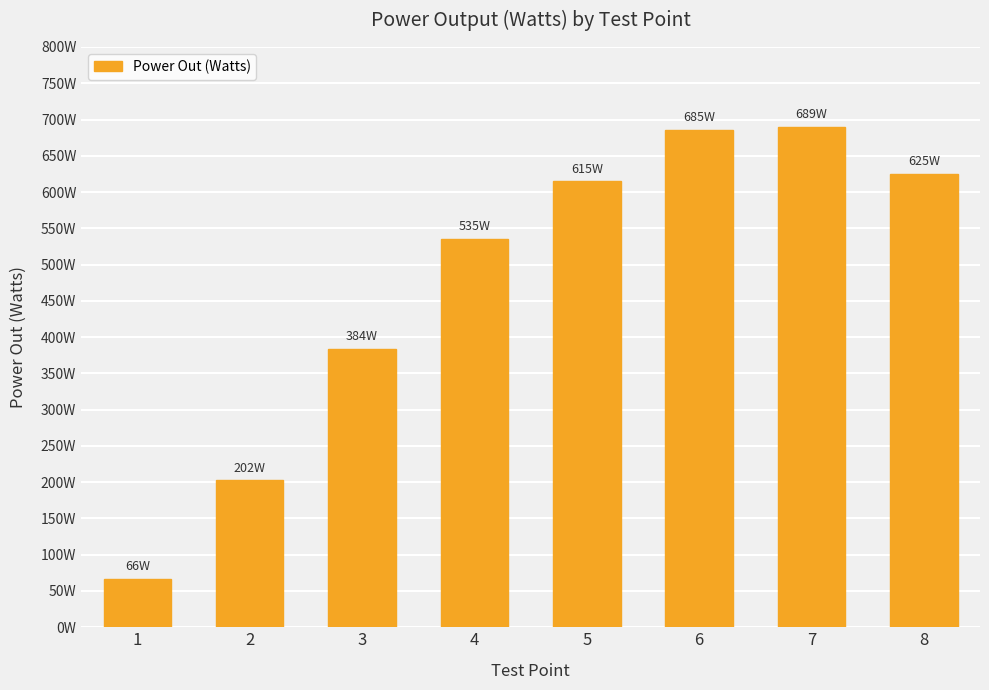

What is the minimum value shown in the chart?

66.2